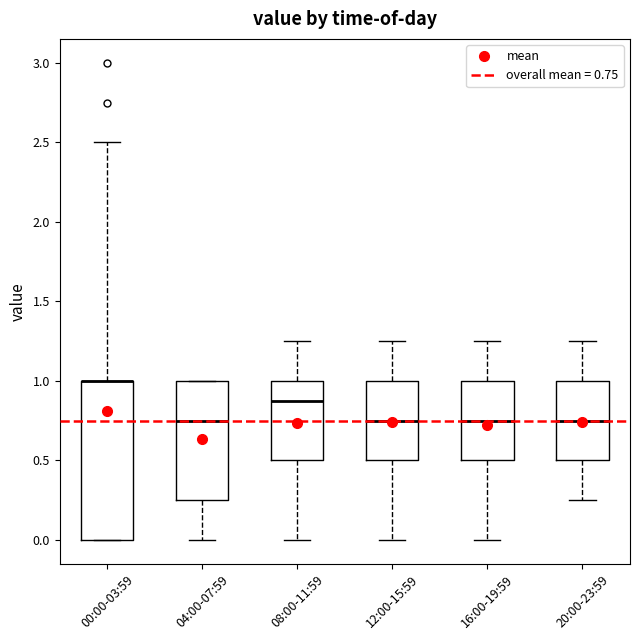

Where does the lower whisker of the box for 20:00-23:59 end on the y-axis? The values are not printed on the chart, so give them approximately, as read against the axis.

0.25